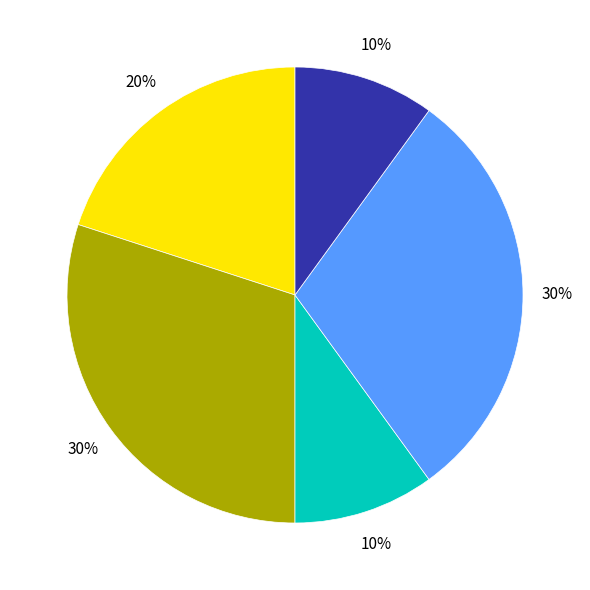

How many segments does this pie chart have?

5